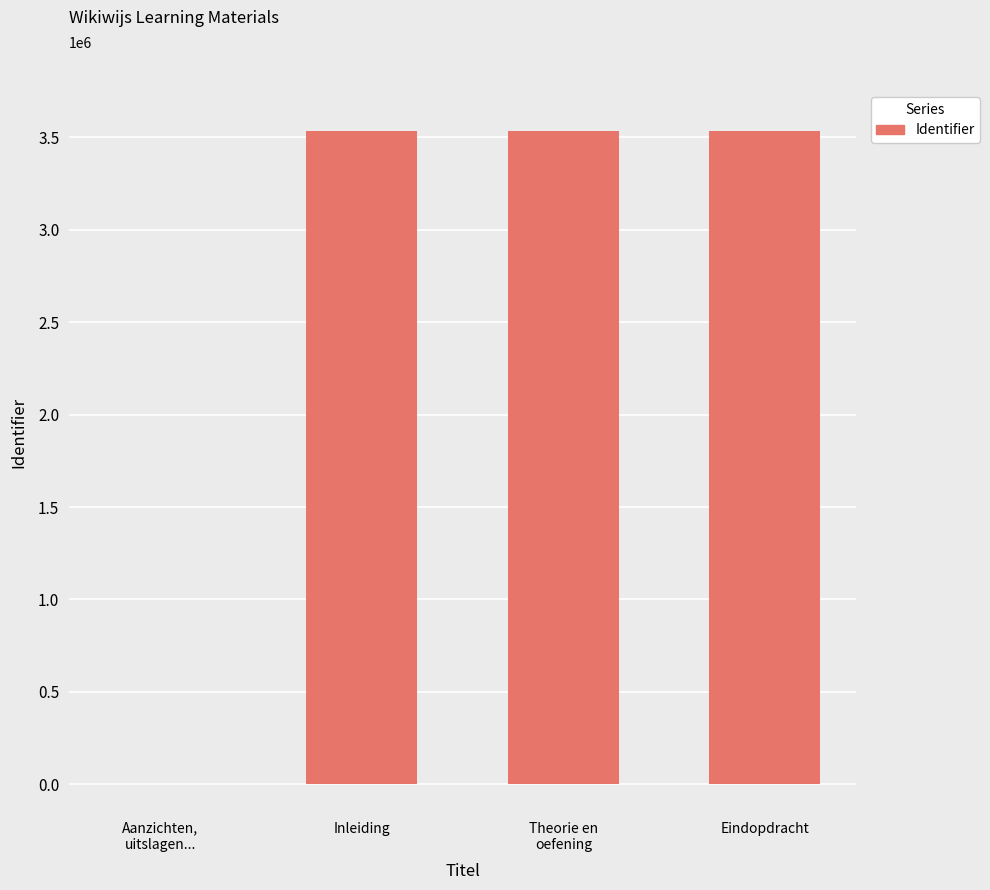

The value at Inleiding is 5553596. True or false?

False